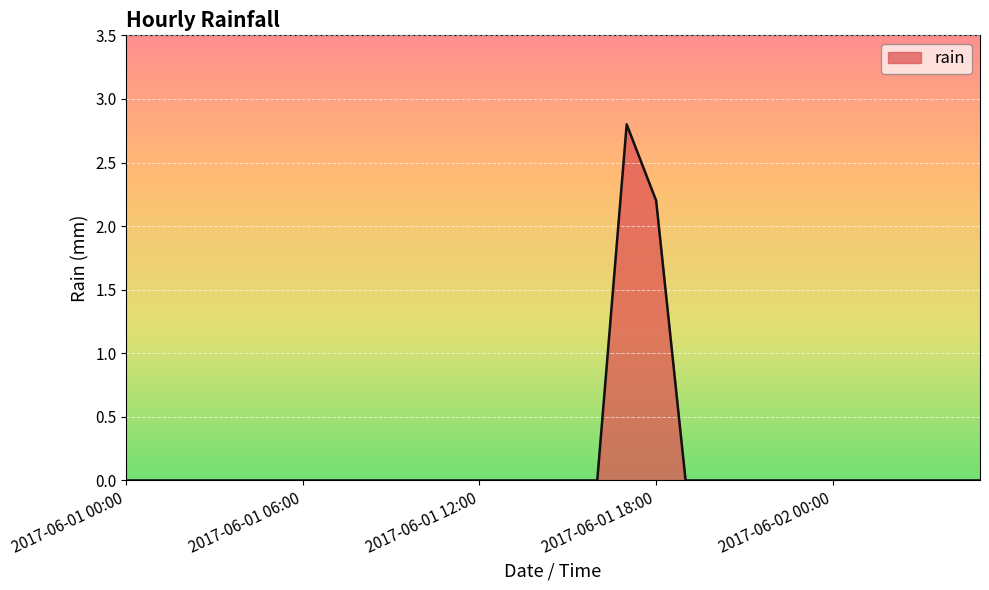

Does the chart have visible grid lines?

Yes